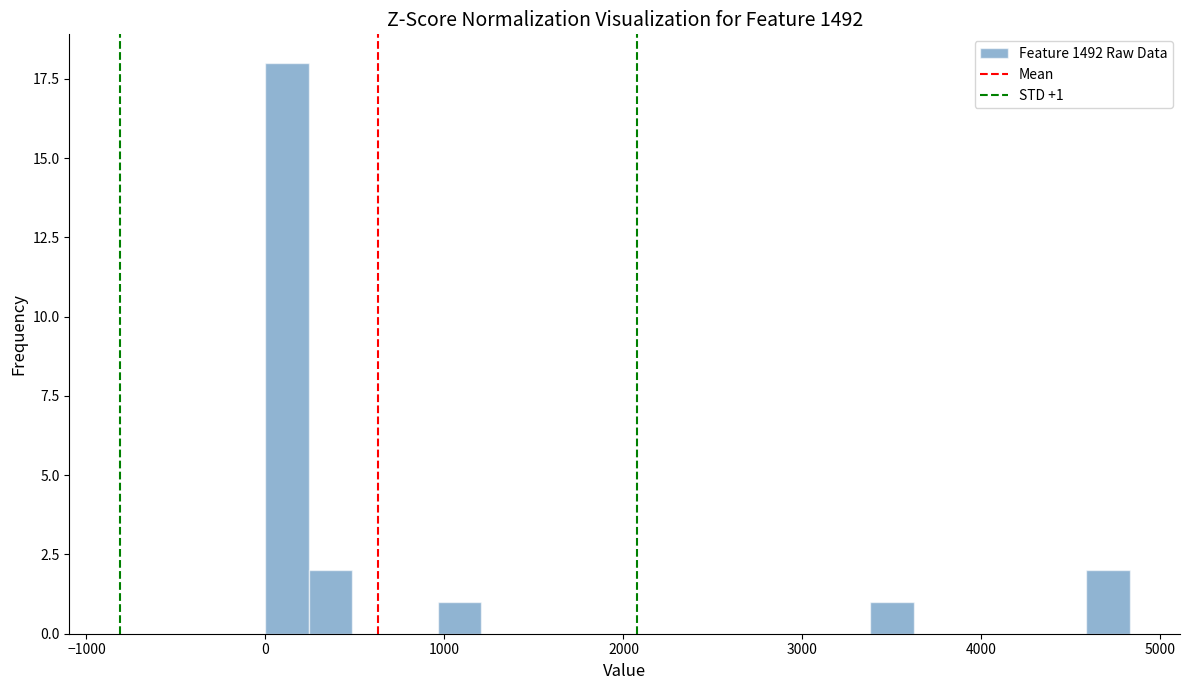

Around what value on the x-axis is the tallest bar? Give the approximate position of its centre, as read against the axis.

100